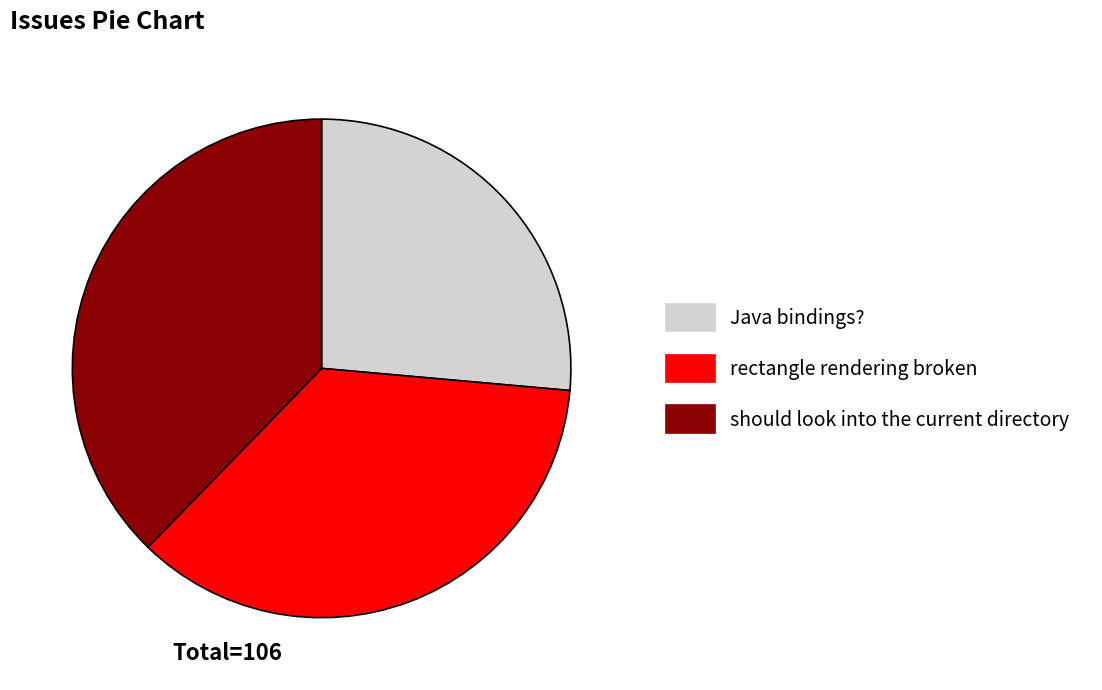

Is the sum of Java bindings? and rectangle rendering broken greater than half?

Yes